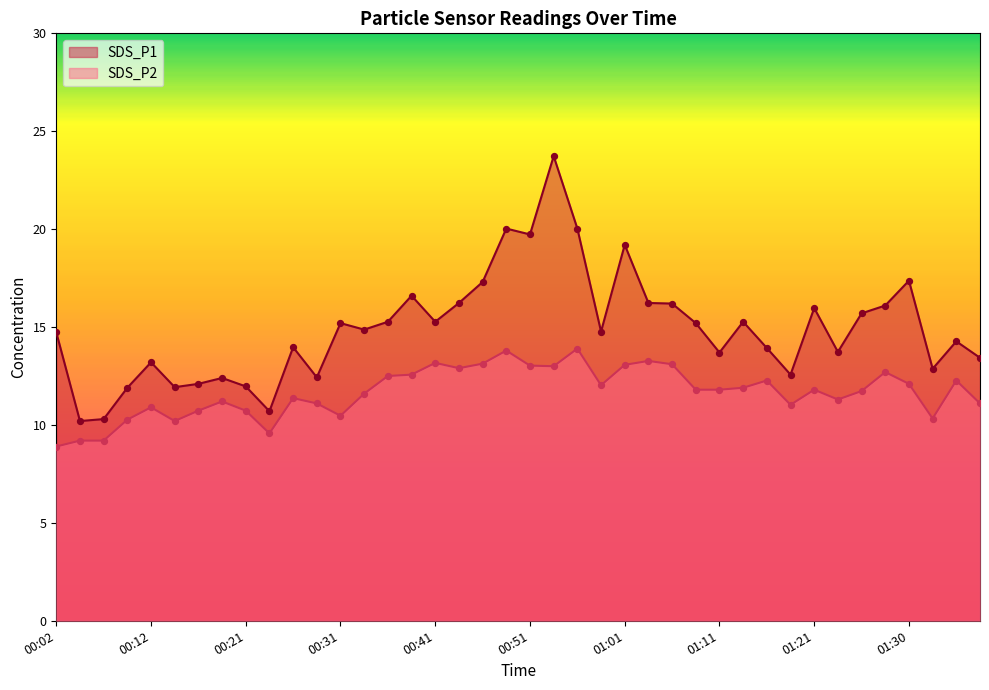

What are all the series names shown in the legend?

SDS_P1, SDS_P2